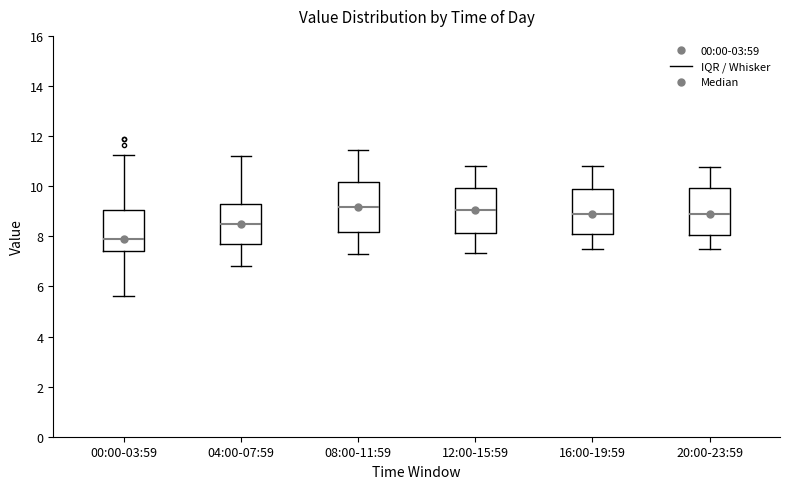

Where is the upper edge of the box for 04:00-07:59 on the y-axis? The values are not printed on the chart, so give them approximately, as read against the axis.

9.2